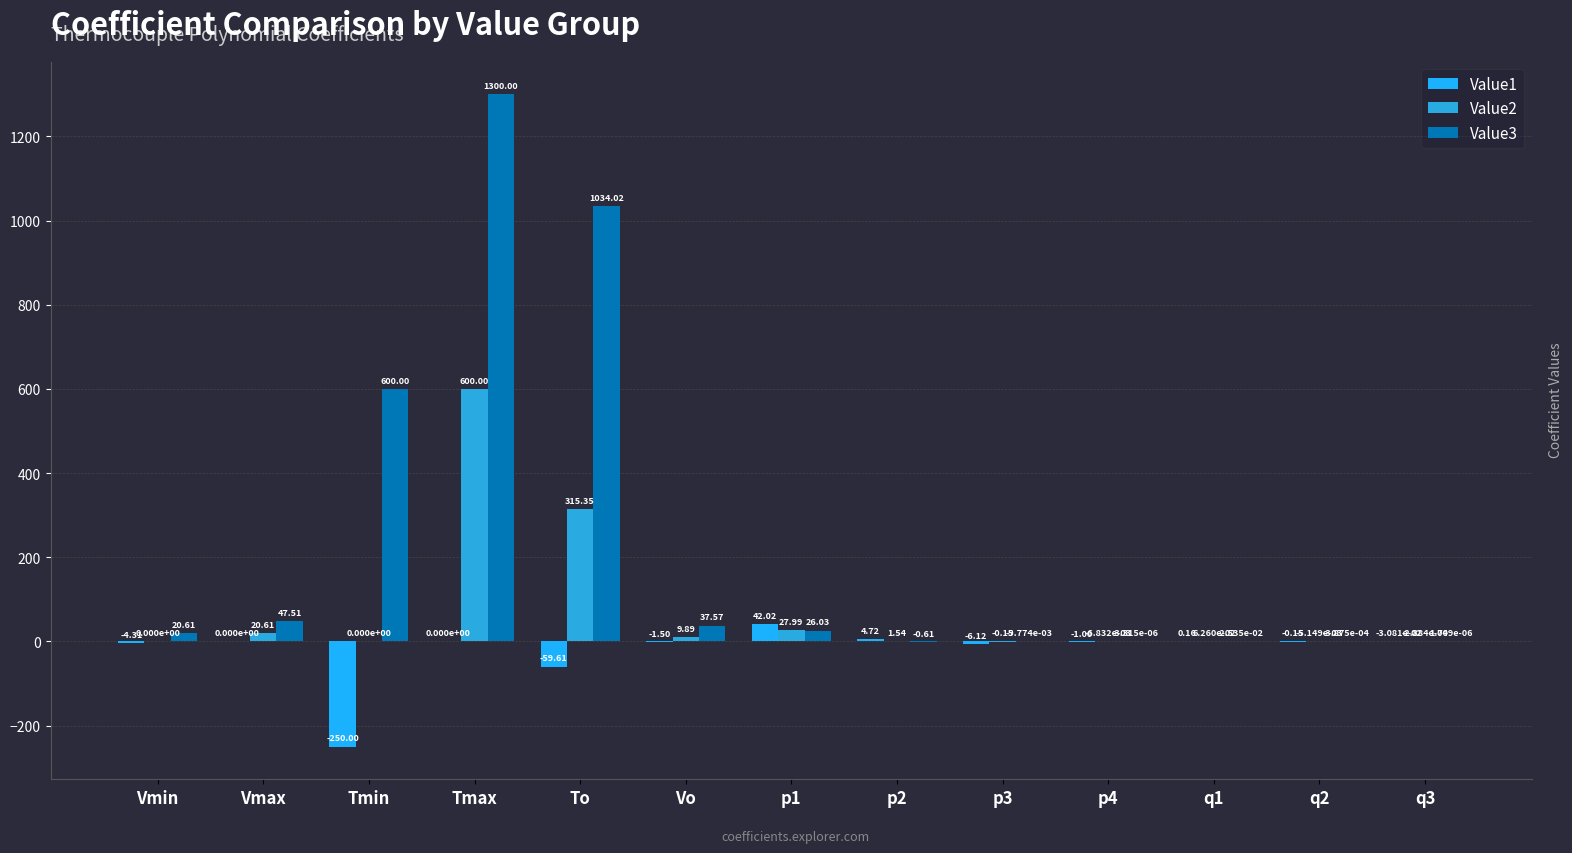

What is the label of the 3rd bar from the right?

q1